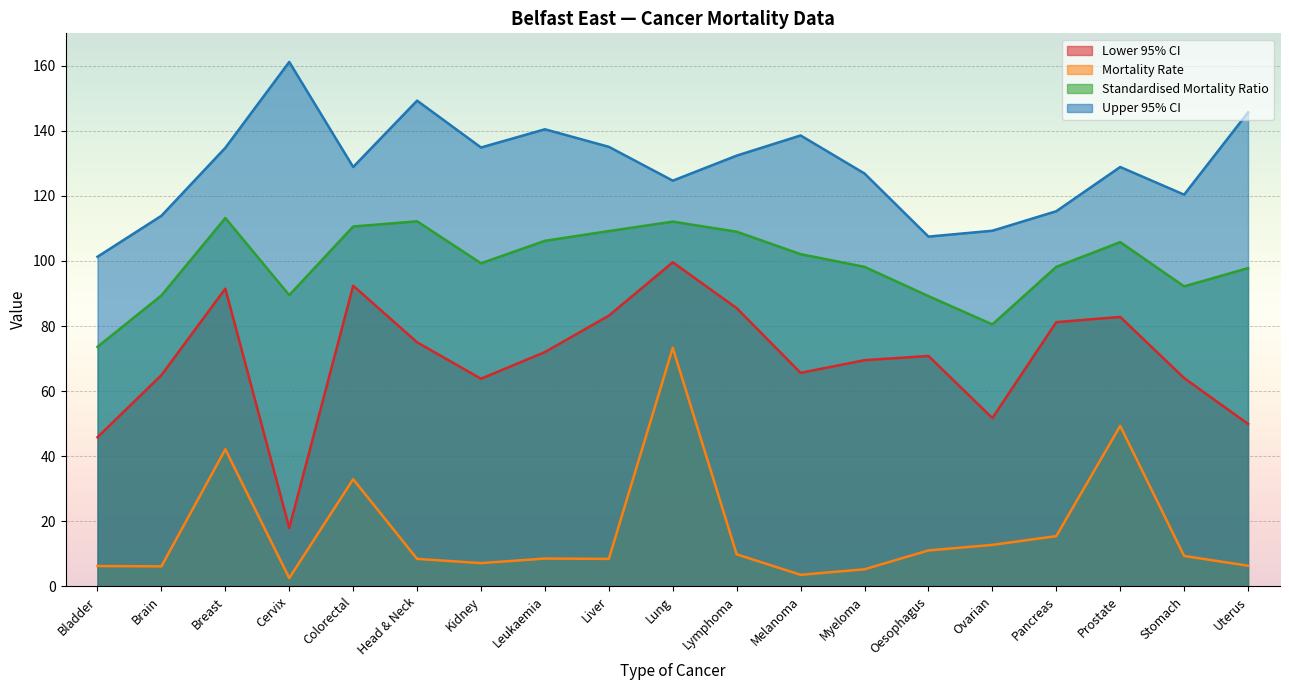

What is the total value across all series at Lung?

409.7